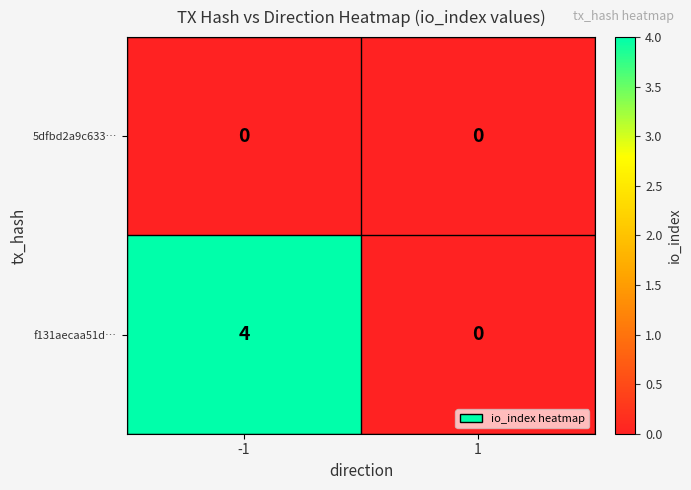

At which category is the sum across all series the highest?

-1